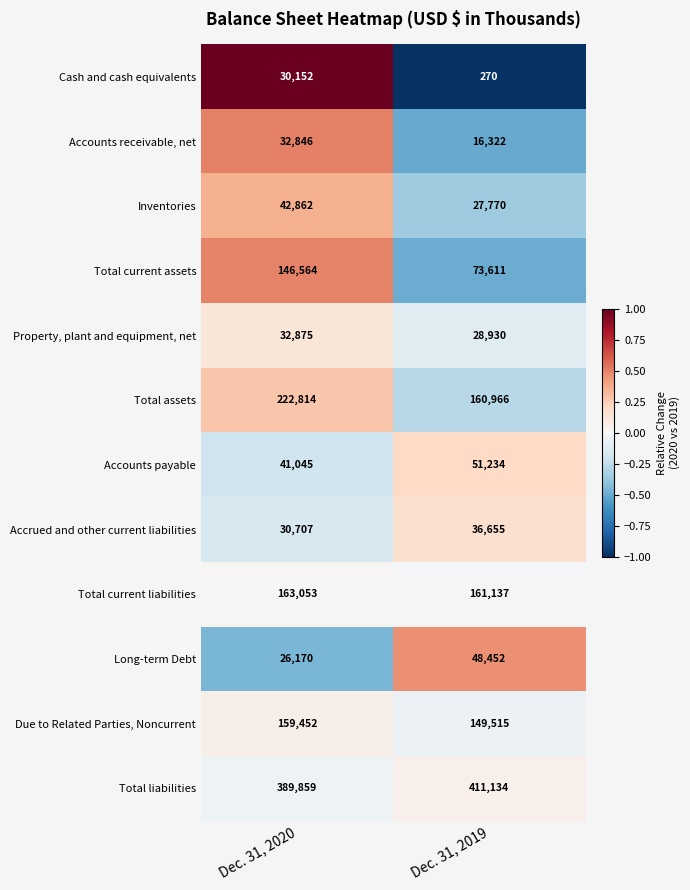

Which series has the largest range (max minus min)?

Total current assets